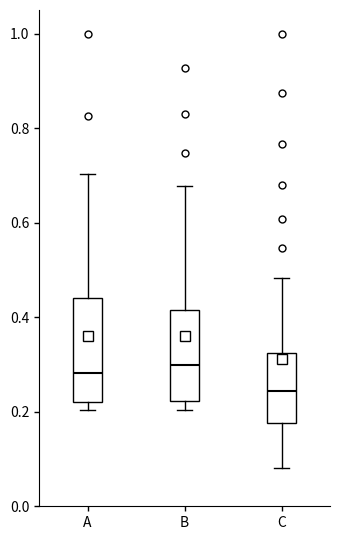

Which box's median line is the lowest?

C